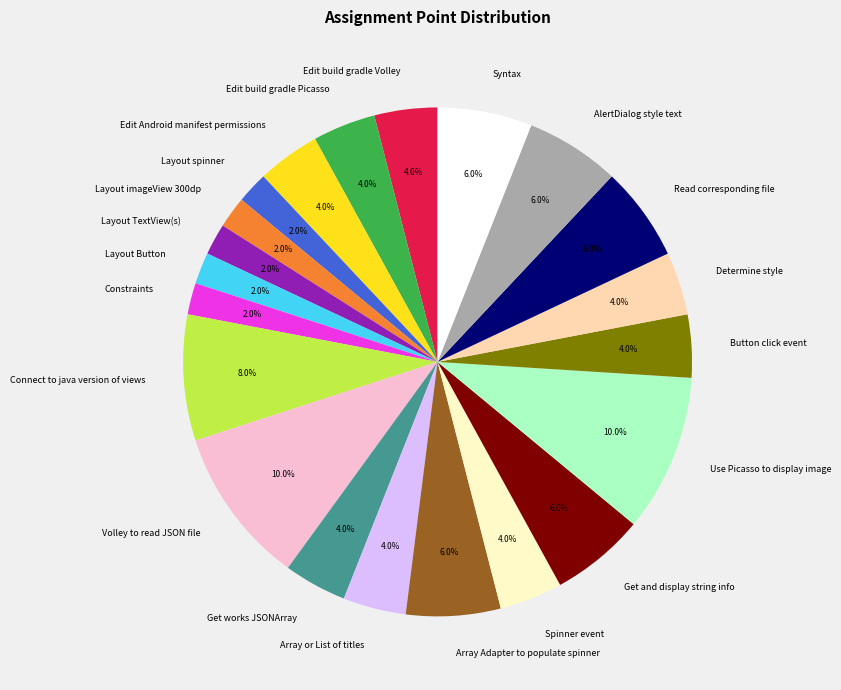

How much of the chart is everything except Get and display string info?

94.0%